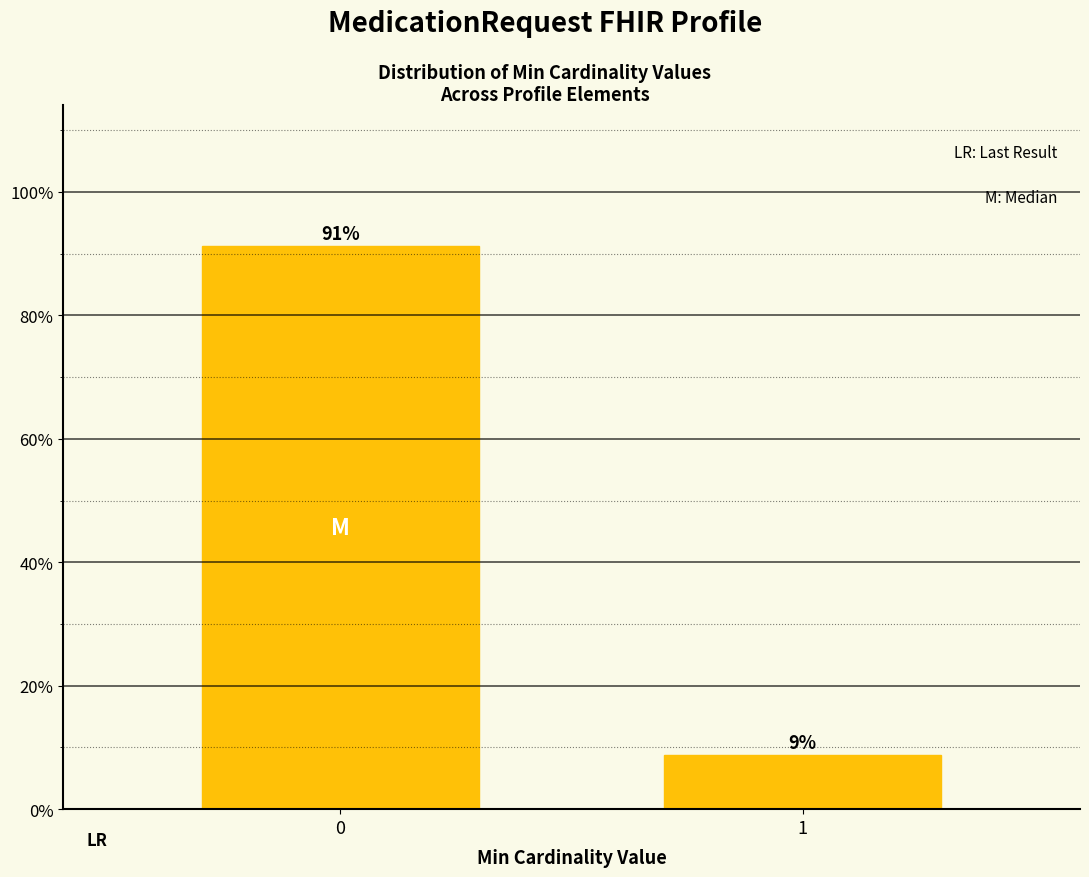

What is the value of the 2nd bar from the left?

8.7